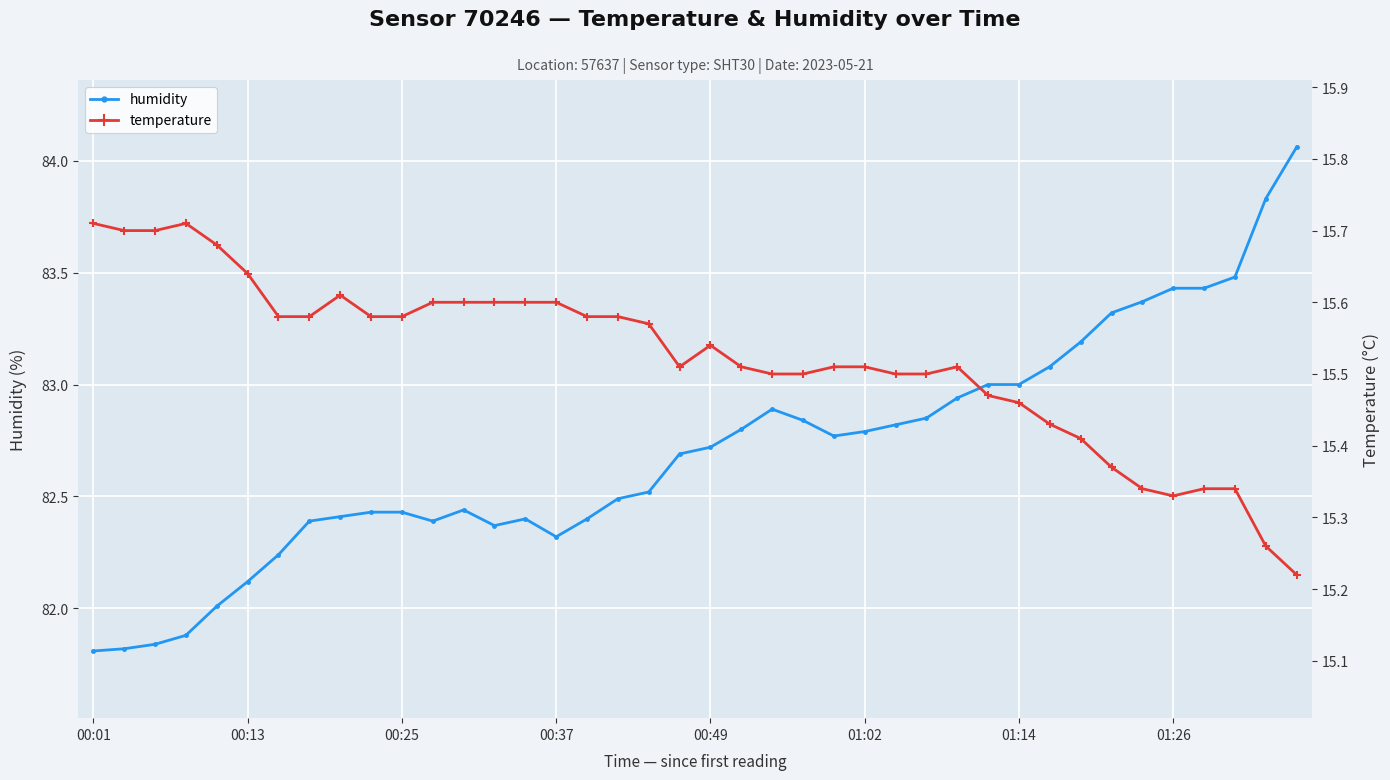

True or false: humidity has a value of 115.8 at 01:14.

False